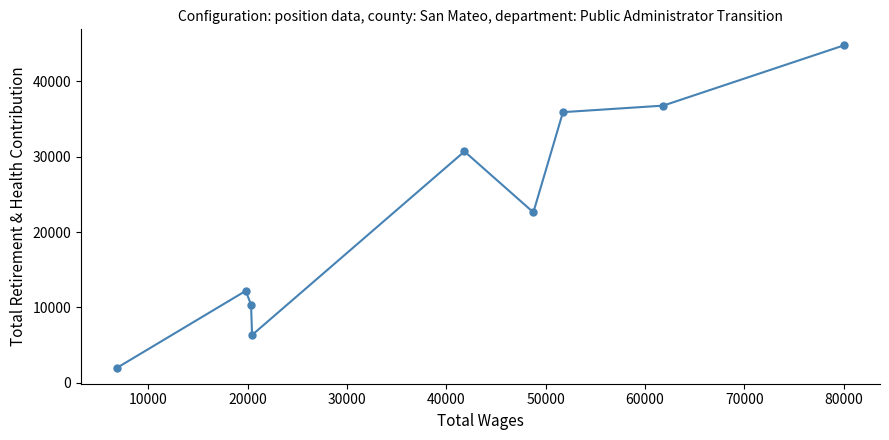

True or false: the data has more than 1 interior local peaks.

True